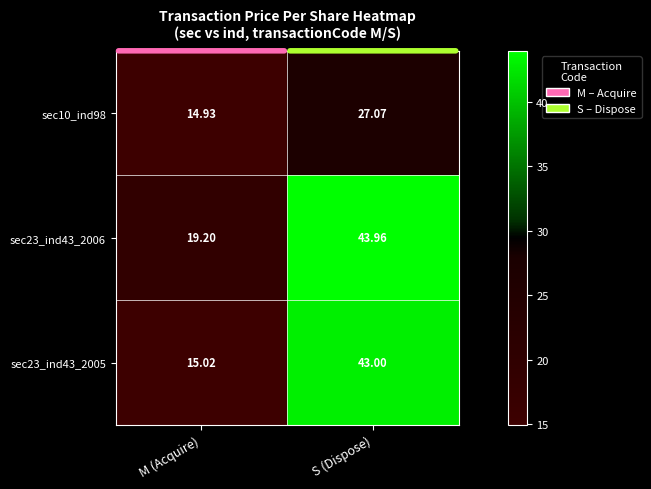

What is the smallest value displayed?

14.9